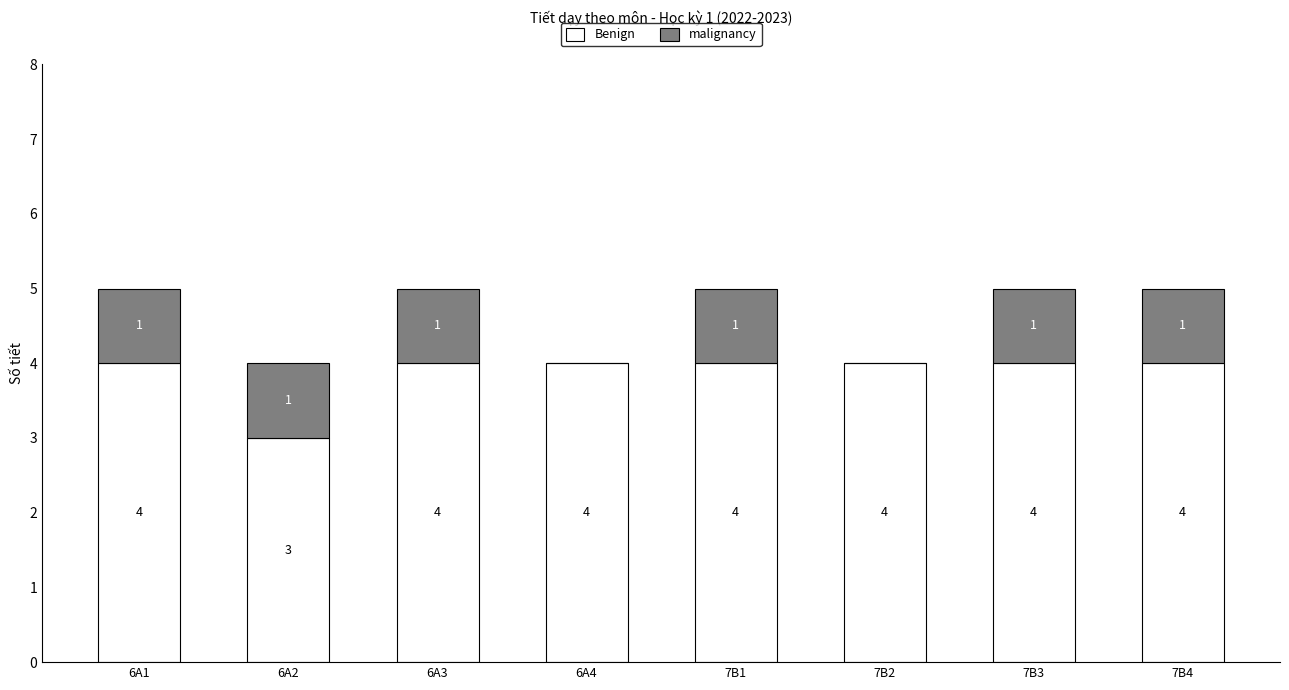

Is it true that Benign equals 4 at 7B3?

True